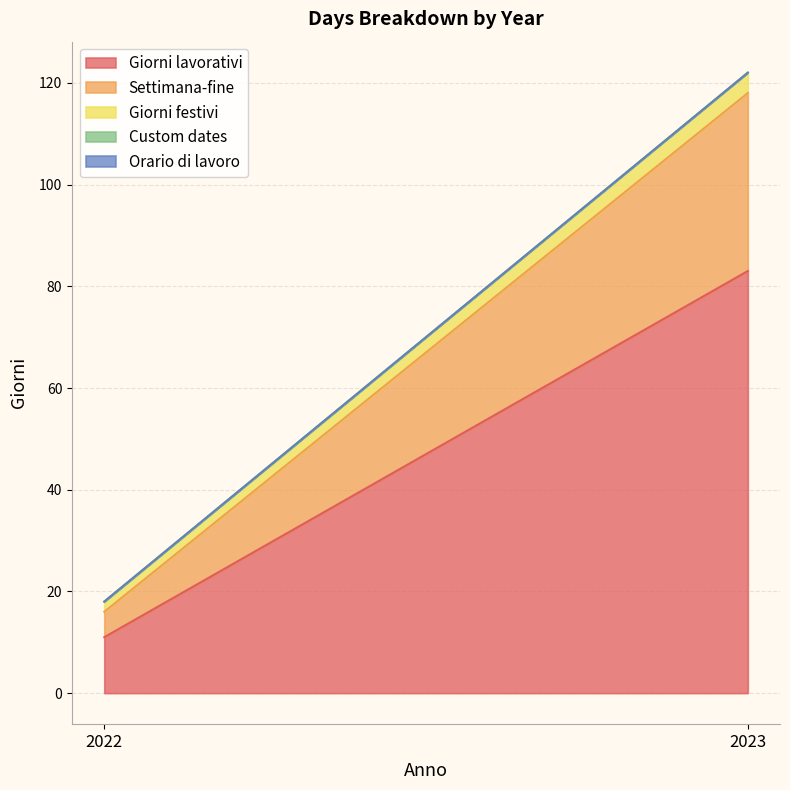

At 2022, list the series in order from largest to smallest.

Giorni lavorativi, Settimana-fine, Giorni festivi, Custom dates, Orario di lavoro